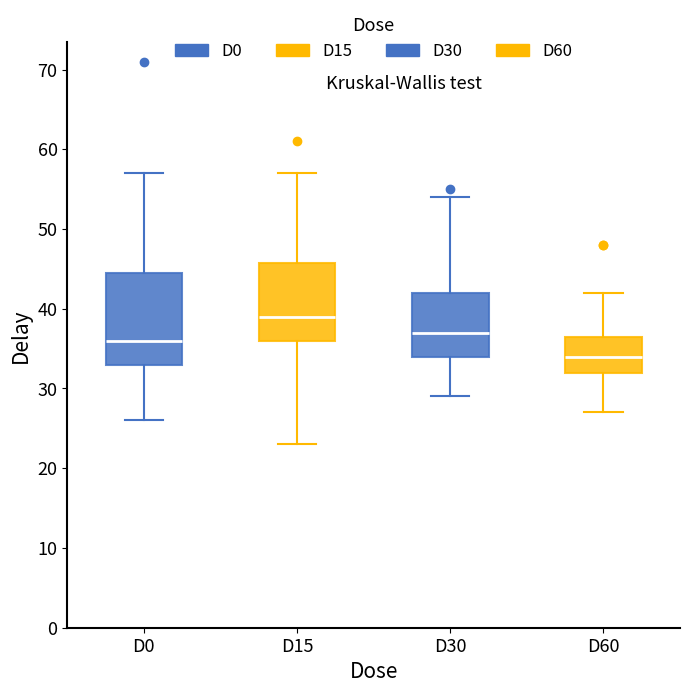

Where does the median line of the box for D15 sit on the y-axis? The values are not printed on the chart, so give them approximately, as read against the axis.

39